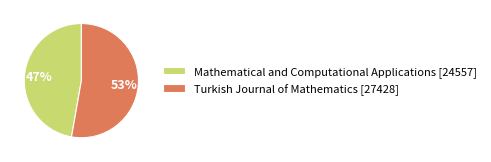

Between Turkish Journal of Mathematics [27428] and Mathematical and Computational Applications [24557], which is larger?

Turkish Journal of Mathematics [27428]